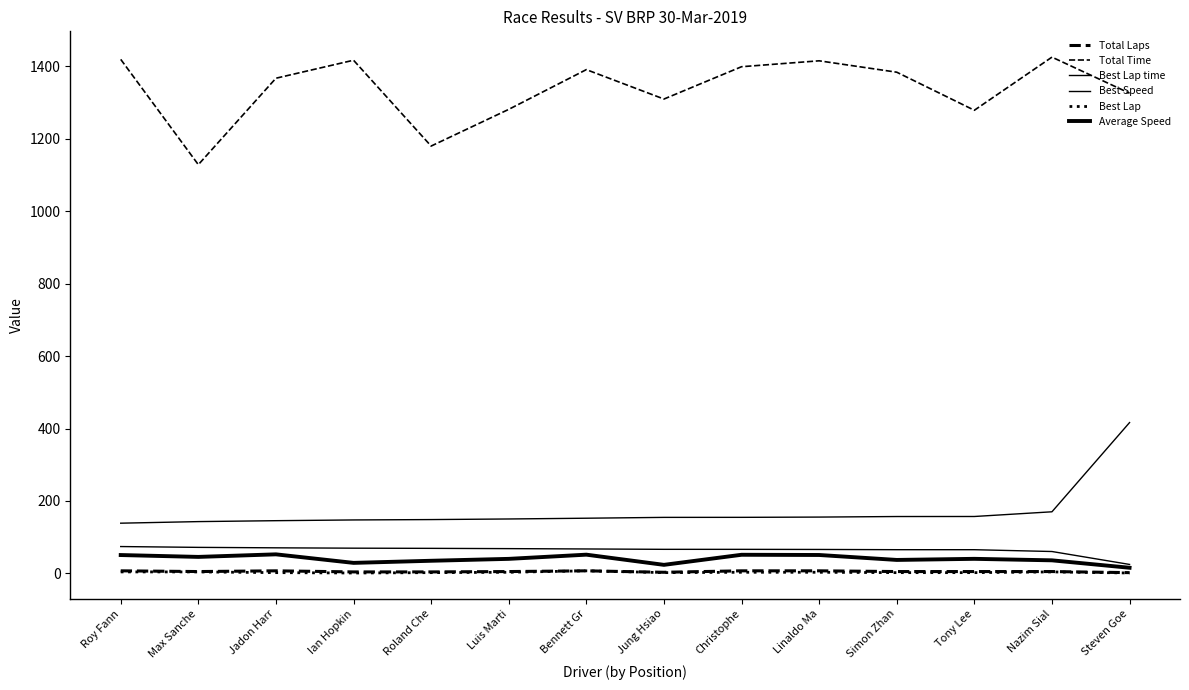

Reading left to right, extract all data points from this chart.

Total Laps: Roy Fann=7.0	Max Sanche=5.0	Jadon Harr=7.0	Ian Hopkin=4.0	Roland Che=4.0	Luis Marti=5.0	Bennett Gr=7.0	Jung Hsiao=3.0	Christophe=7.0	Linaldo Ma=7.0	Simon Zhan=5.0	Tony Lee=5.0	Nazim Sial=5.0	Steven Goe=2.0
Total Time: Roy Fann=1419.3	Max Sanche=1128.6	Jadon Harr=1367.2	Ian Hopkin=1416.9	Roland Che=1179.9	Luis Marti=1281.3	Bennett Gr=1391.0	Jung Hsiao=1309.8	Christophe=1399.0	Linaldo Ma=1415.3	Simon Zhan=1383.9	Tony Lee=1278.8	Nazim Sial=1425.5	Steven Goe=1325.9
Best Lap time: Roy Fann=138.6	Max Sanche=142.9	Jadon Harr=145.5	Ian Hopkin=147.5	Roland Che=148.5	Luis Marti=150.2	Bennett Gr=152.3	Jung Hsiao=154.6	Christophe=154.7	Linaldo Ma=155.4	Simon Zhan=156.9	Tony Lee=157.0	Nazim Sial=170.0	Steven Goe=416.4
Best Speed: Roy Fann=74.0	Max Sanche=71.8	Jadon Harr=70.5	Ian Hopkin=69.6	Roland Che=69.1	Luis Marti=68.3	Bennett Gr=67.4	Jung Hsiao=66.4	Christophe=66.3	Linaldo Ma=66.0	Simon Zhan=65.4	Tony Lee=65.3	Nazim Sial=60.3	Steven Goe=24.6
Best Lap: Roy Fann=4.0	Max Sanche=4.0	Jadon Harr=2.0	Ian Hopkin=1.0	Roland Che=2.0	Luis Marti=3.0	Bennett Gr=7.0	Jung Hsiao=2.0	Christophe=3.0	Linaldo Ma=3.0	Simon Zhan=2.0	Tony Lee=2.0	Nazim Sial=4.0	Steven Goe=1.0
Average Speed: Roy Fann=50.6	Max Sanche=45.5	Jadon Harr=52.5	Ian Hopkin=29.0	Roland Che=34.8	Luis Marti=40.0	Bennett Gr=51.6	Jung Hsiao=23.5	Christophe=51.3	Linaldo Ma=50.7	Simon Zhan=37.1	Tony Lee=40.1	Nazim Sial=36.0	Steven Goe=15.5